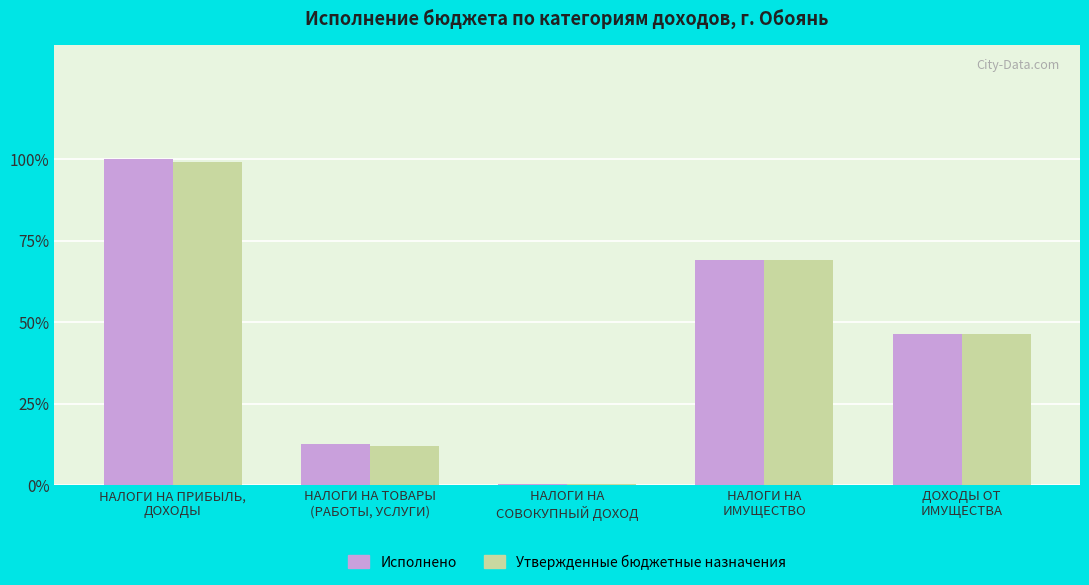

What are all the series names shown in the legend?

Исполнено, Утвержденные бюджетные назначения